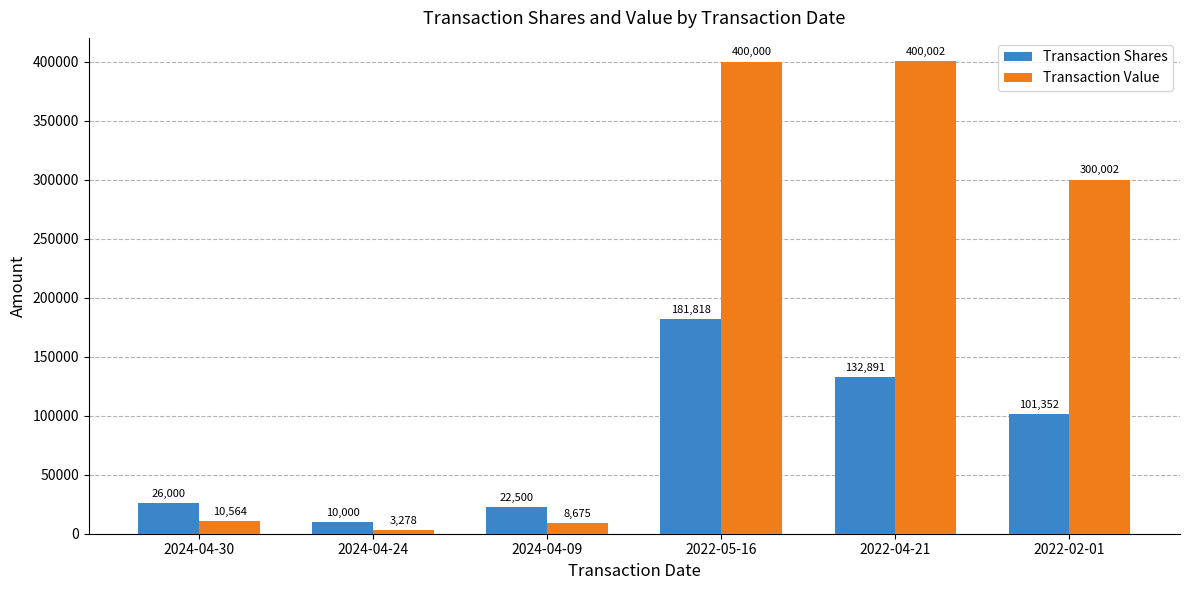

At which label does Transaction Shares reach its minimum?

2024-04-24